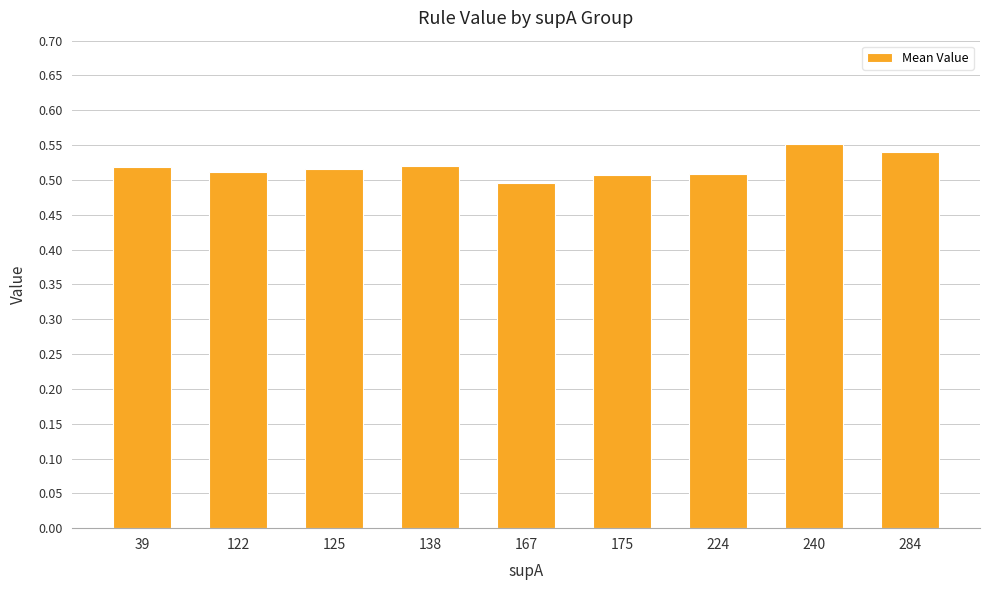

Does the chart contain stacked bars?

No